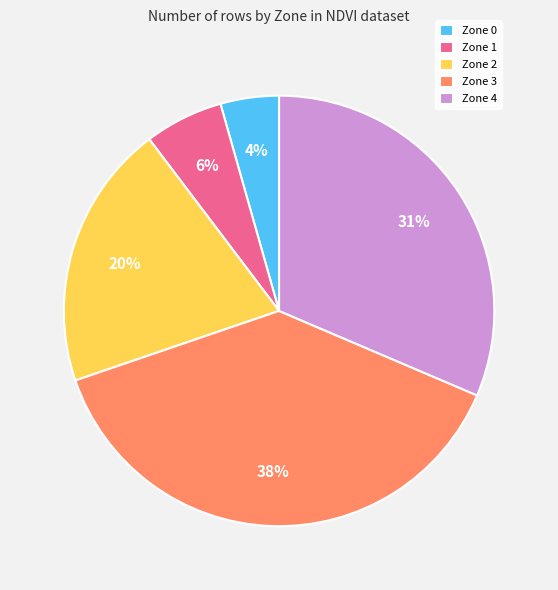

What is the smallest slice in the pie chart?

Zone 0